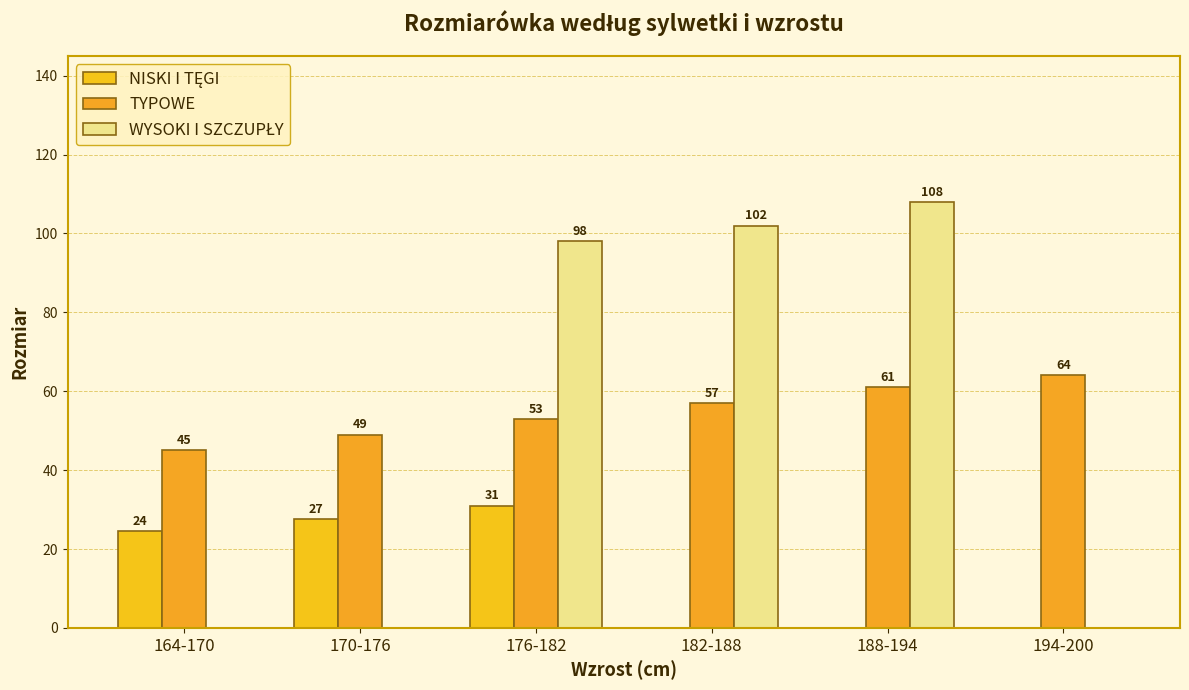

Between 176-182 and 164-170, which is larger?

176-182